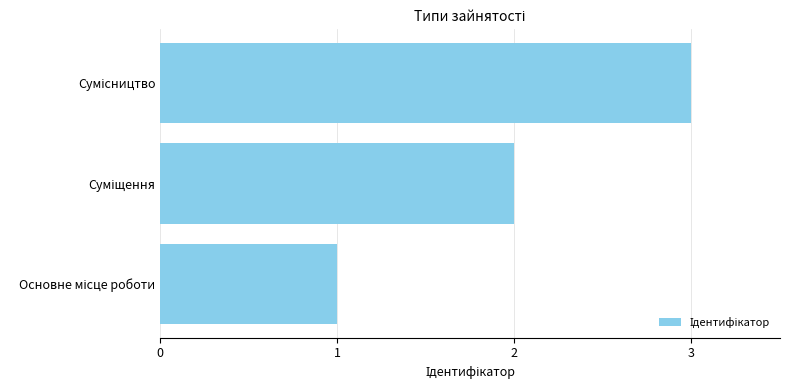

What is the maximum value shown in the chart?

3